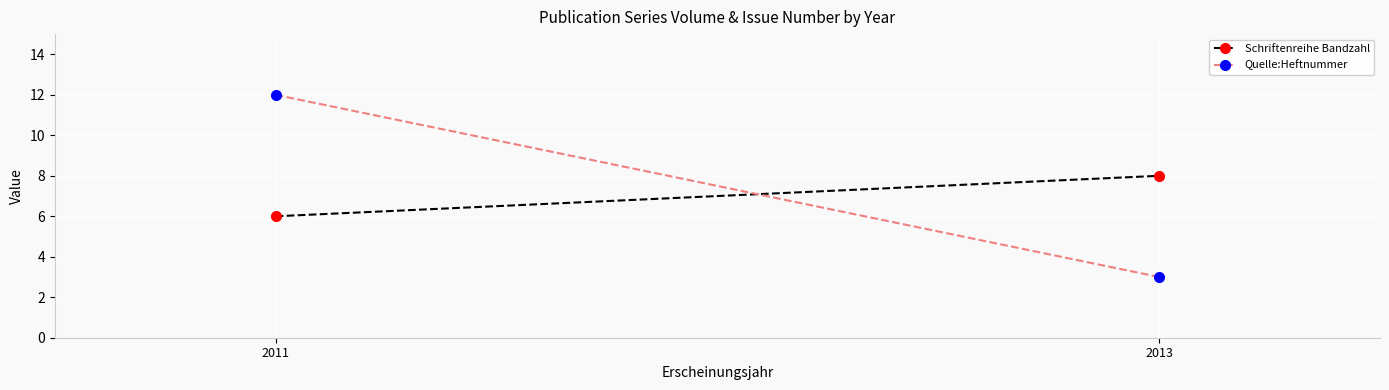

Reading left to right, what are all the values shown in this chart?

Schriftenreihe Bandzahl: 2011=6	2013=8
Quelle:Heftnummer: 2011=12	2013=3